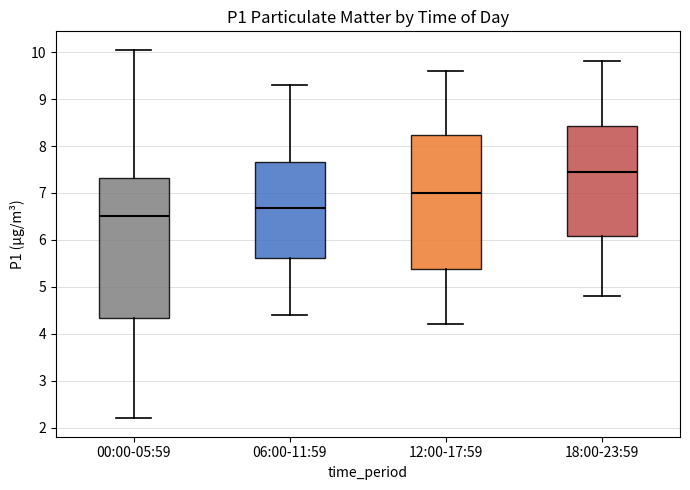

Reading left to right, transcribe this box plot: for each box, give where its median line is, the range the box spans, and where its two whiskers end, as read against the y-axis. The values are not printed on the chart, so give them approximately, as read against the axis.

00:00-05:59: median 6.5, box 4.3 to 7.3, whiskers 2.2 to 10.1
06:00-11:59: median 6.7, box 5.6 to 7.7, whiskers 4.4 to 9.3
12:00-17:59: median 7.0, box 5.4 to 8.2, whiskers 4.2 to 9.6
18:00-23:59: median 7.5, box 6.1 to 8.4, whiskers 4.8 to 9.8